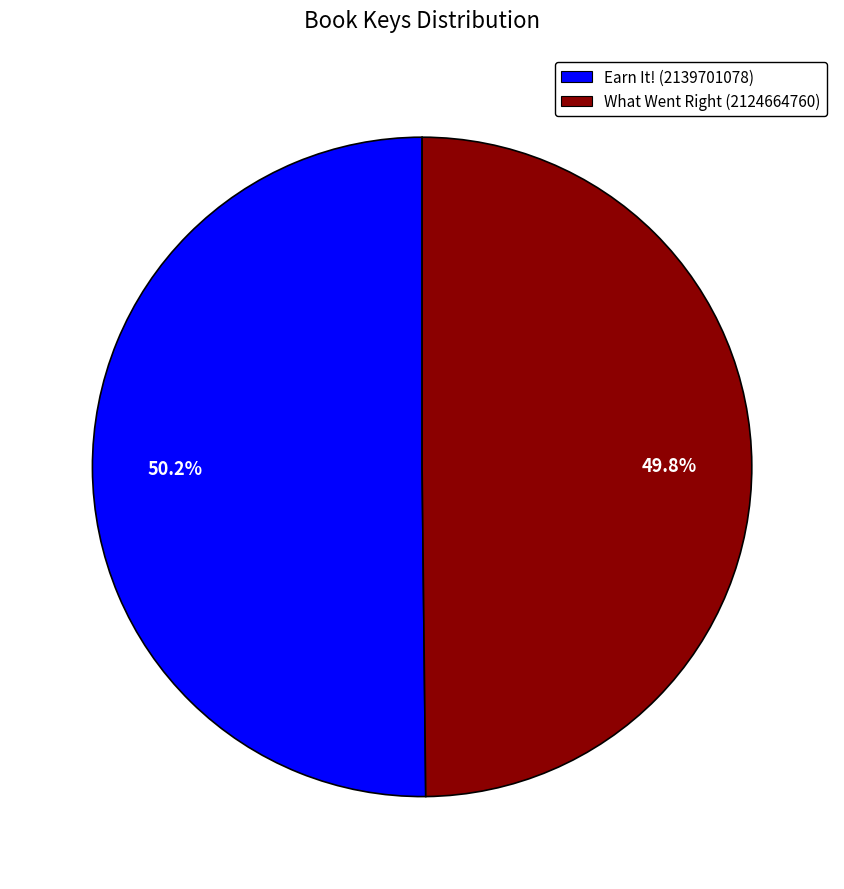

How many segments does this pie chart have?

2